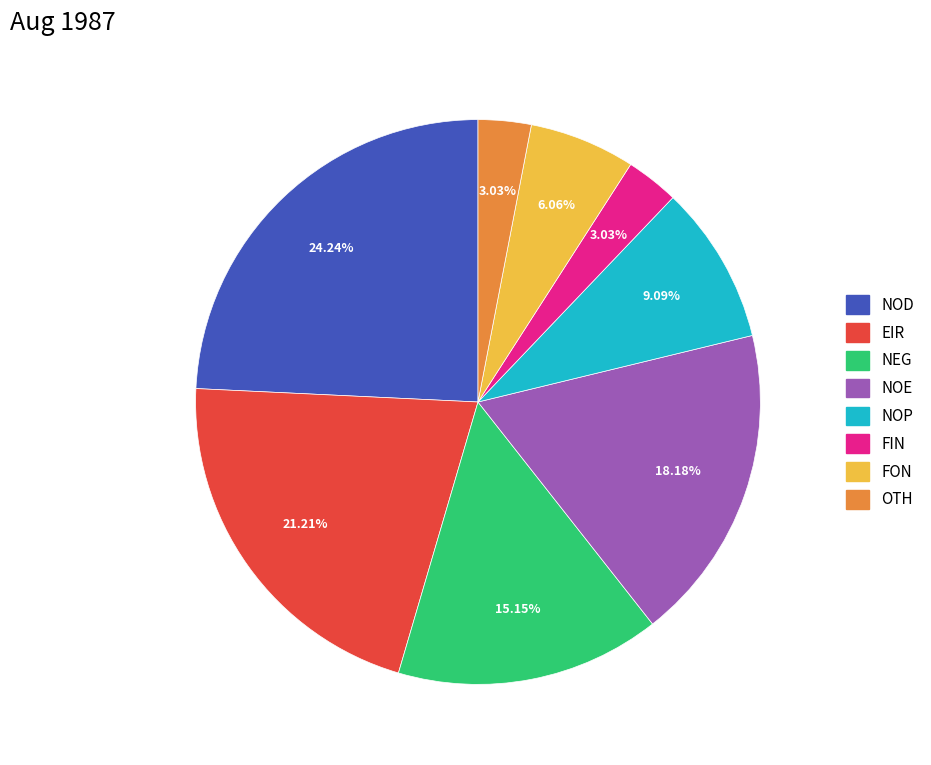

What is the largest slice in the pie chart?

NOD